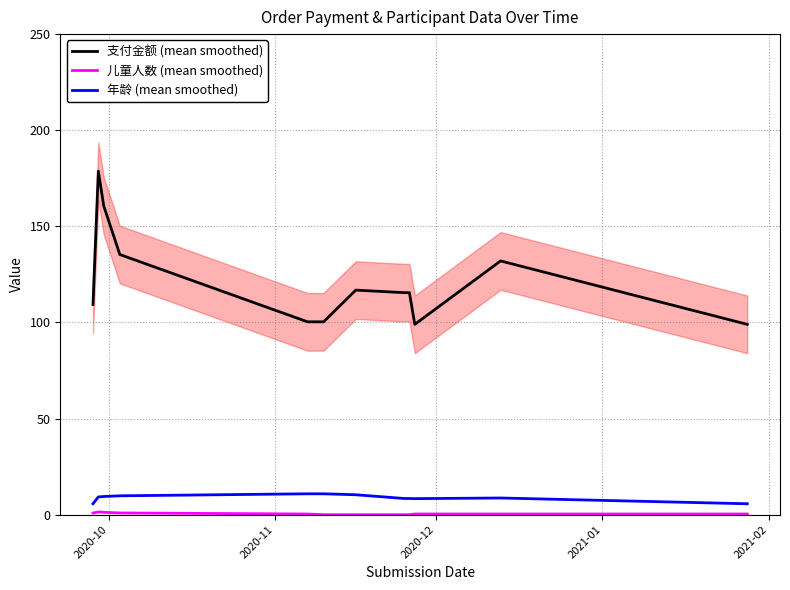

True or false: 支付金额 (mean smoothed) has more than 1 points higher than both neighbors.

True